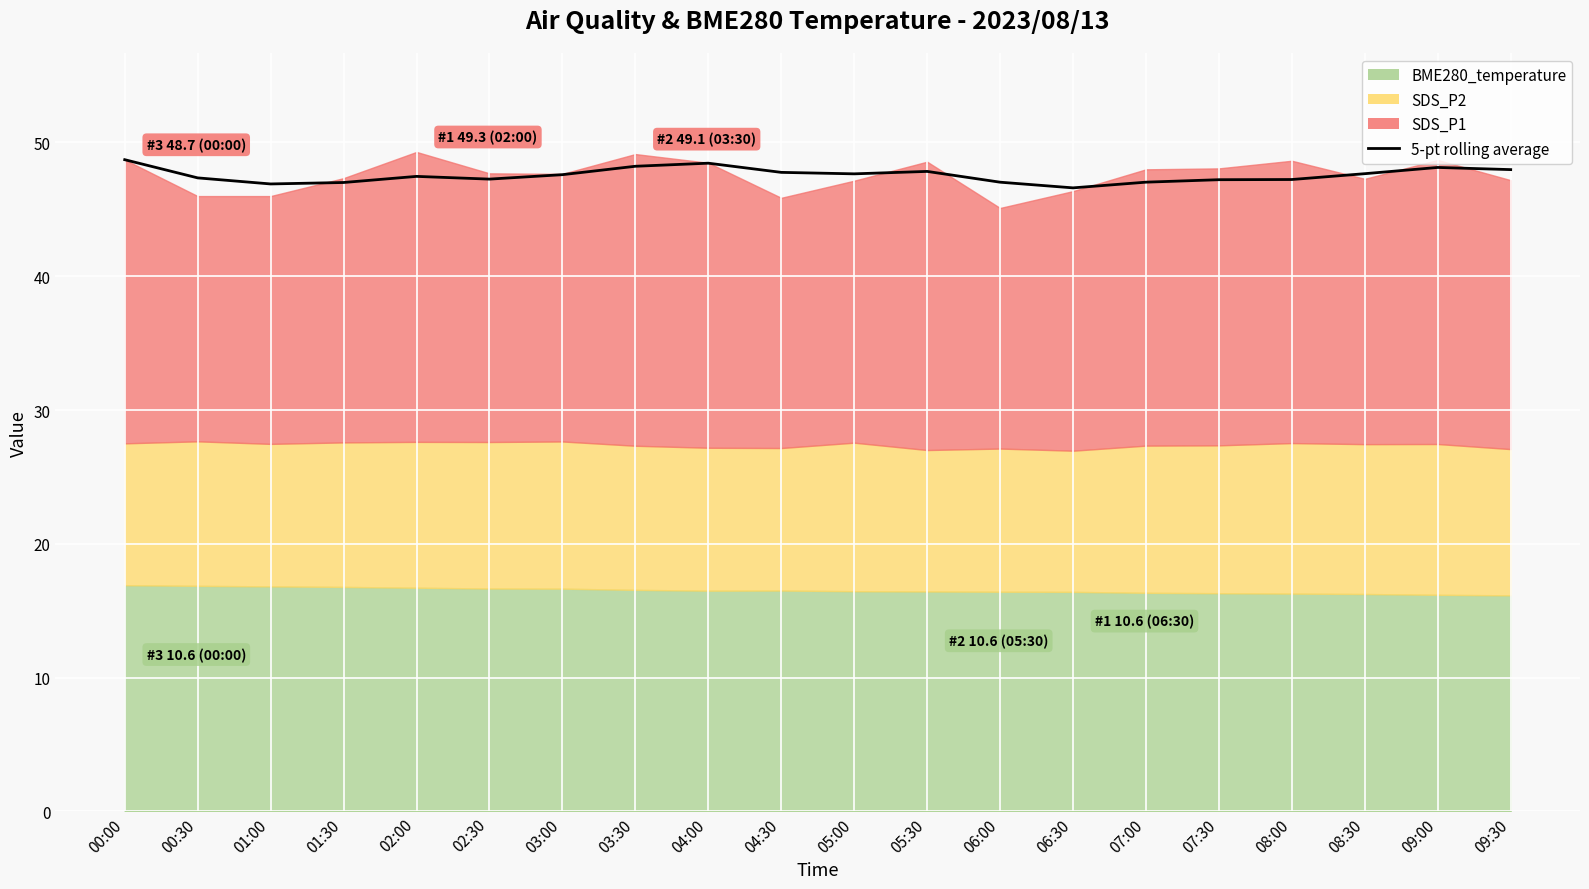

What is the average value?

47.6